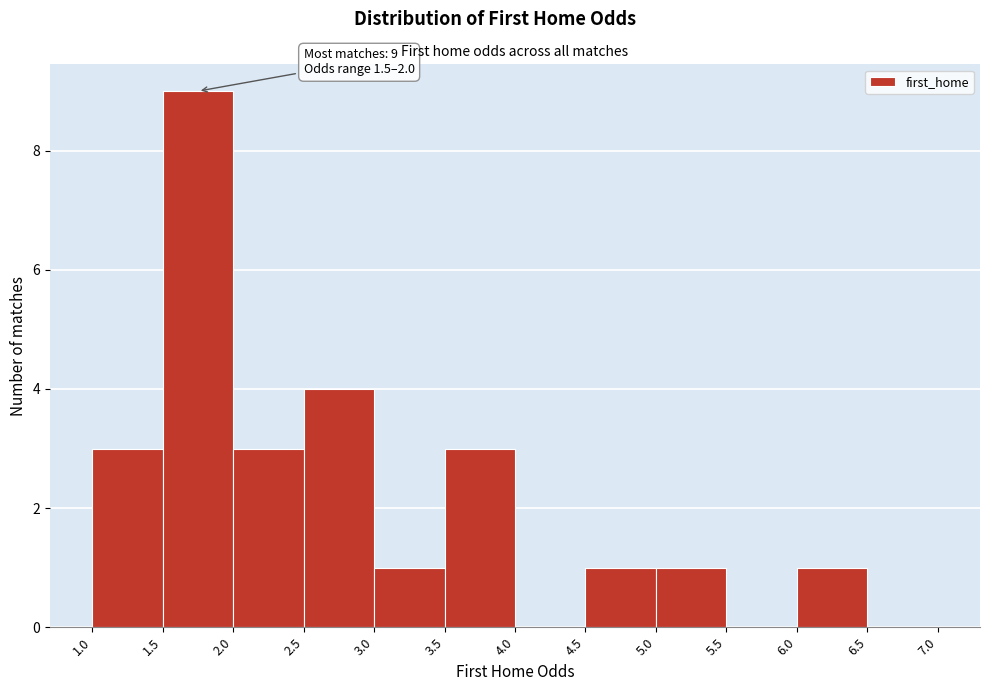

Over which range of the x-axis is the bar tallest?

1.5 to 2.0